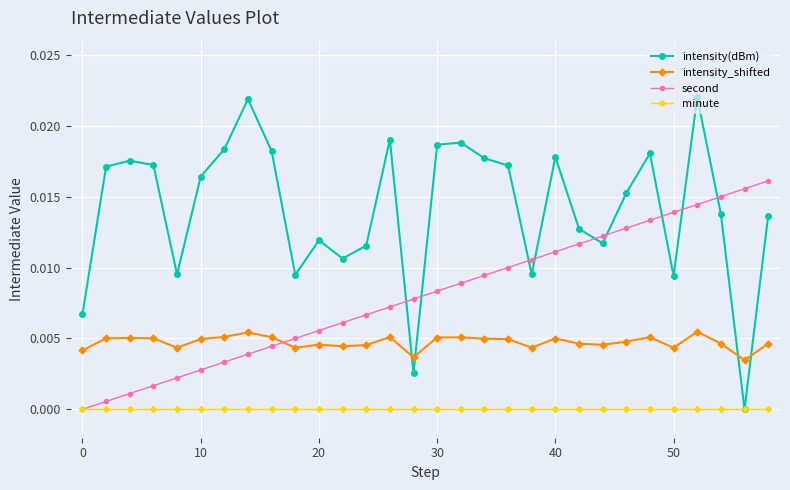

How many categories are shown in the chart?

30